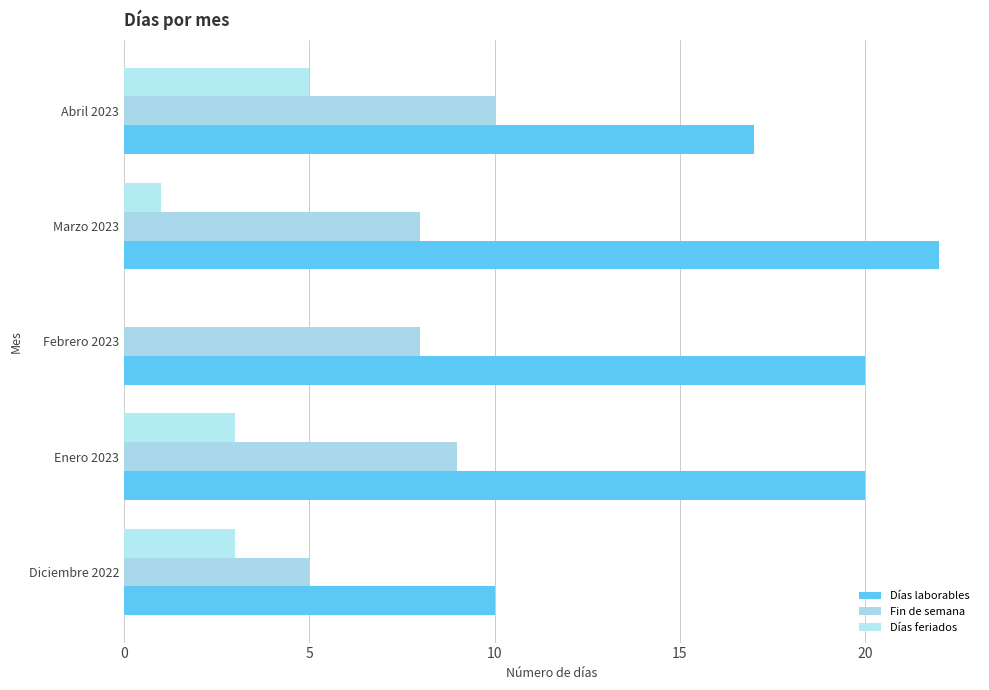

What are all the series names shown in the legend?

Días laborables, Fin de semana, Días feriados